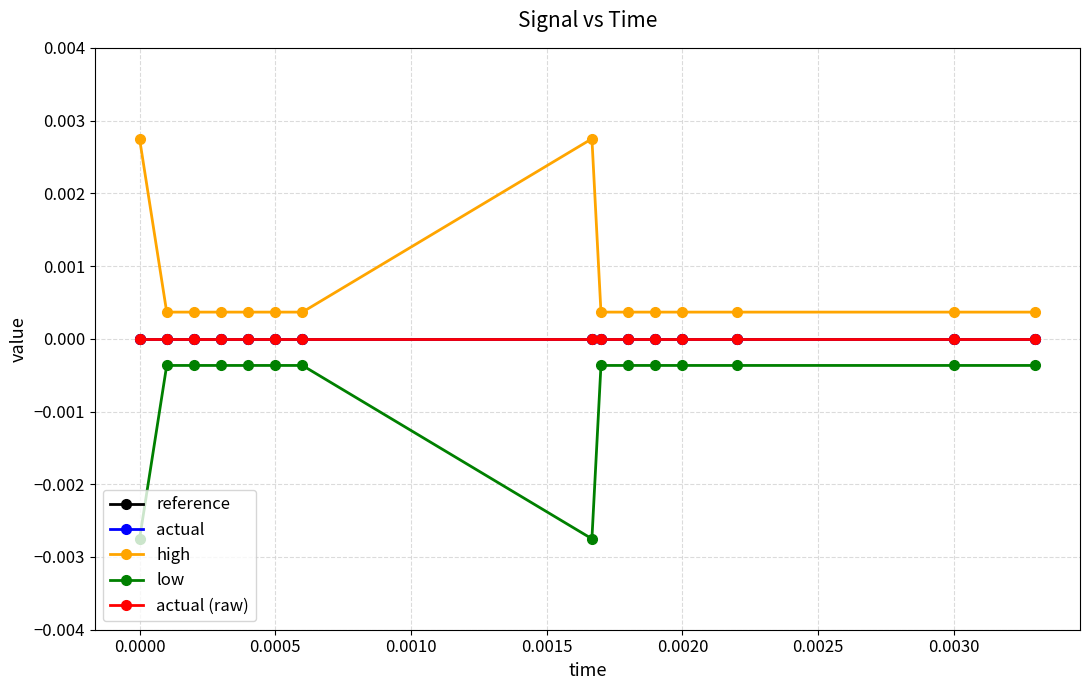

Rank the series by their maximum value, from highest to lowest.

high, reference, actual, actual (raw), low